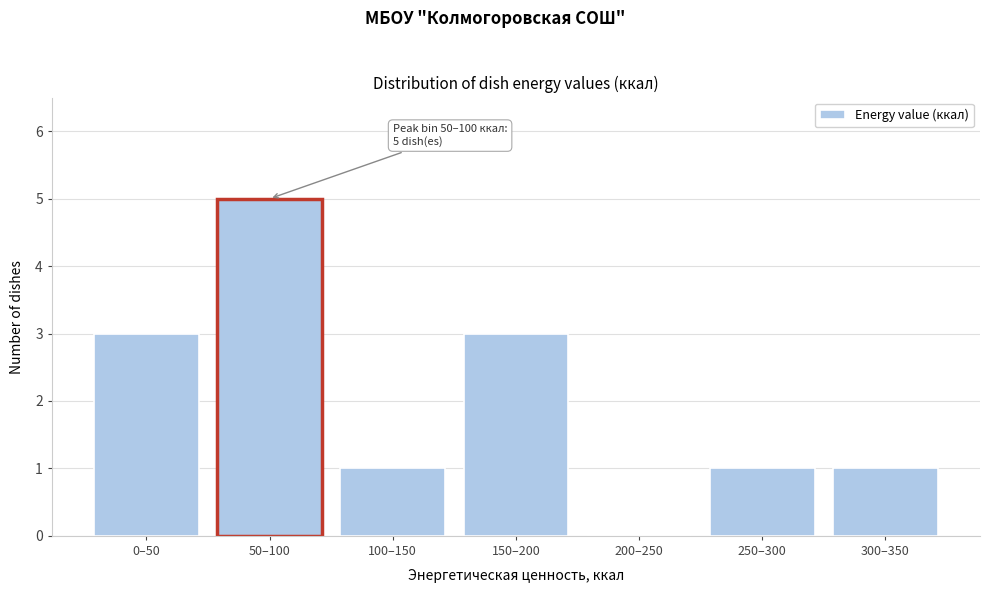

Reading left to right, extract all data points from this chart.

0–50=3	50–100=5	100–150=1	150–200=3	200–250=0	250–300=1	300–350=1